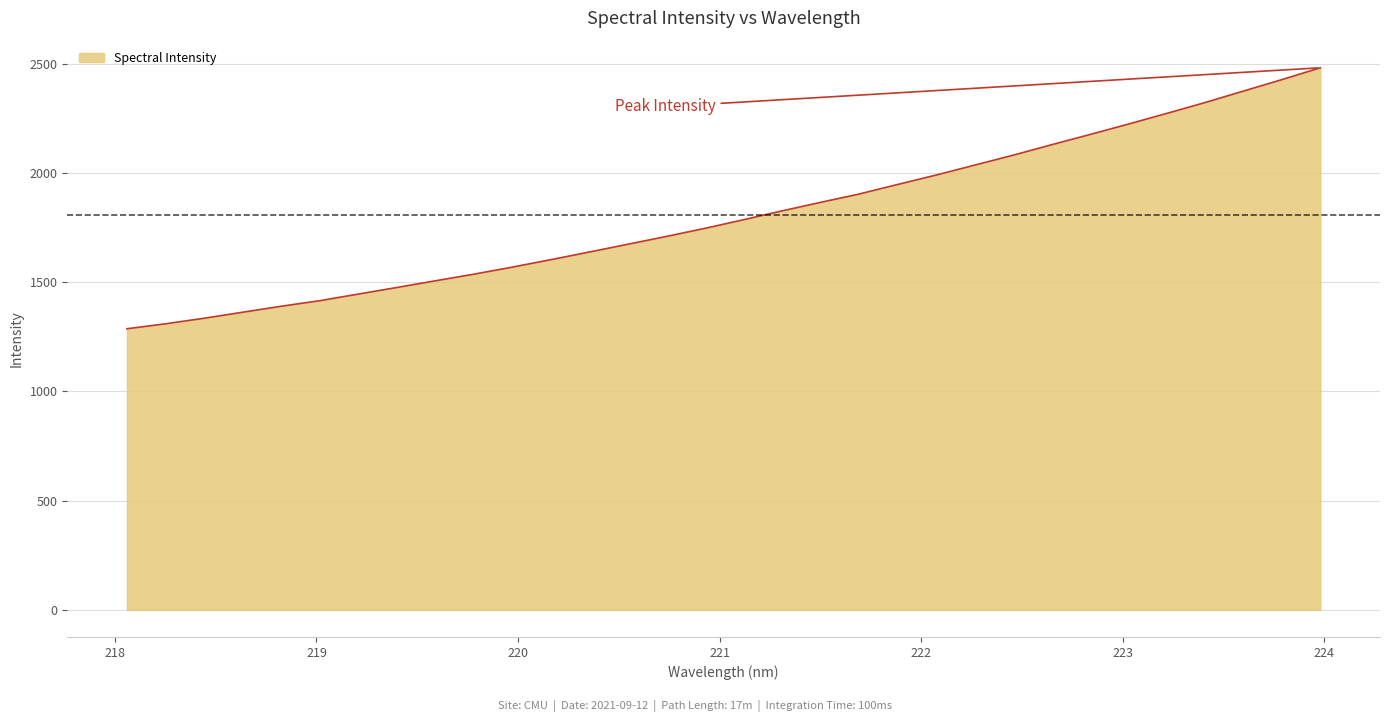

What is the minimum value shown in the chart?

1286.7